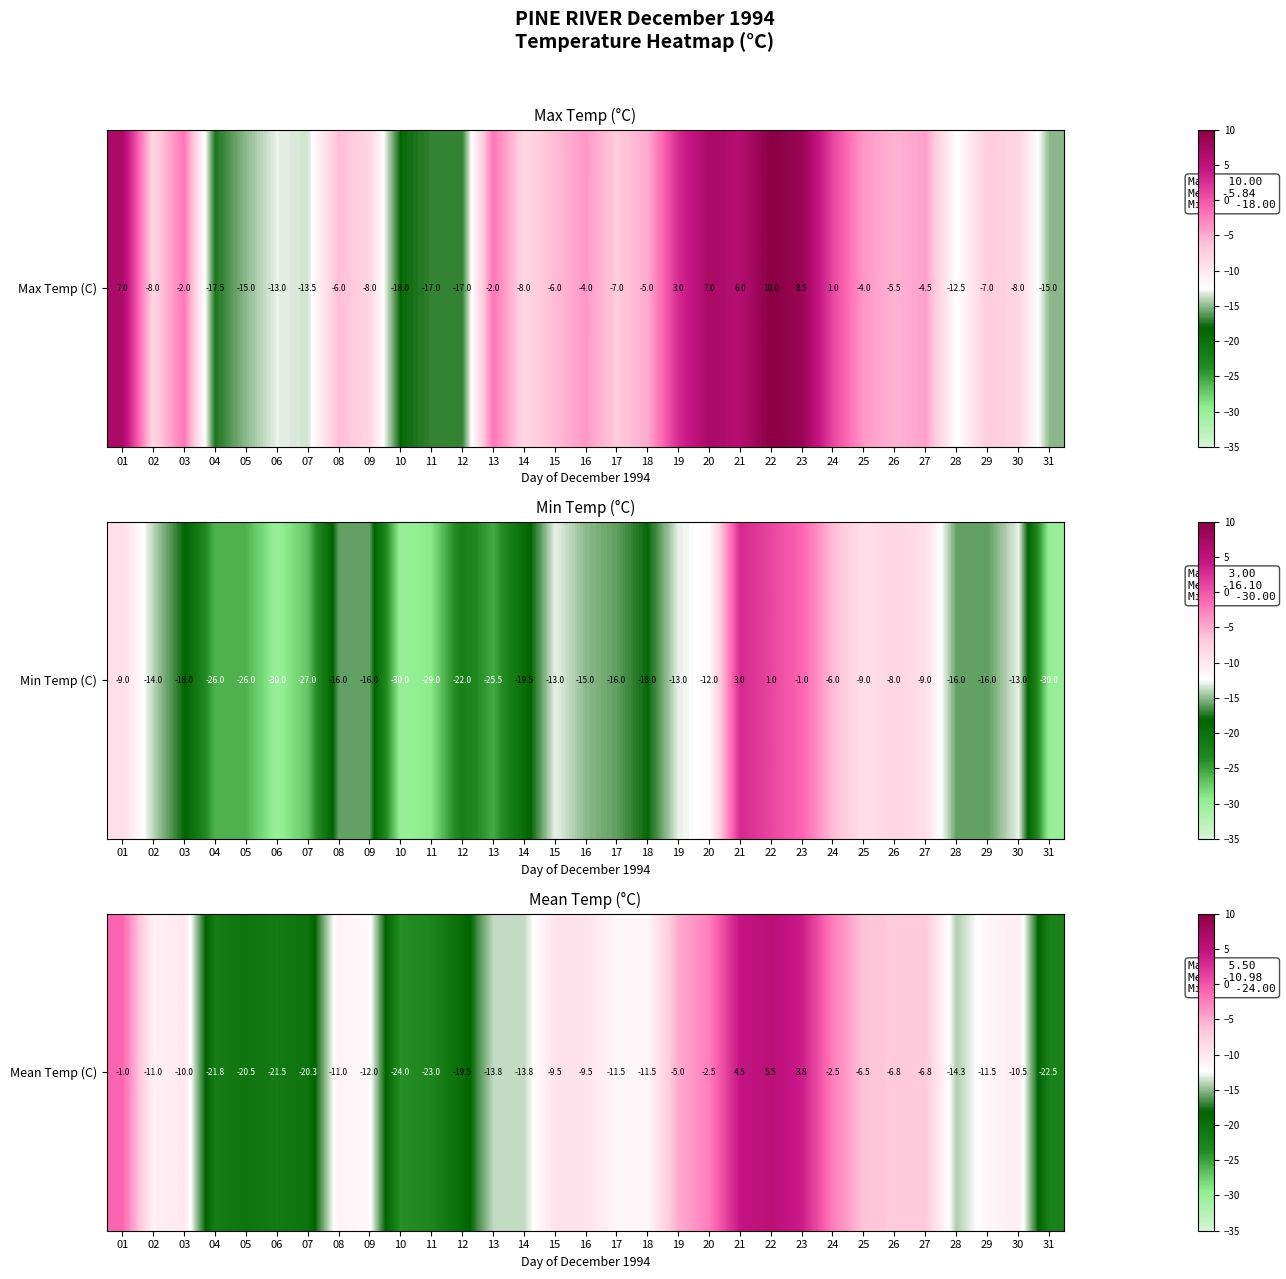

The chart shows a value of 1.2 at 23. True or false?

False